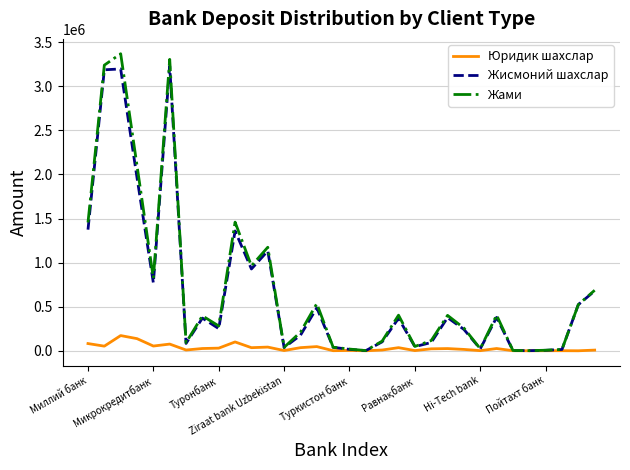

Which series has the widest spread of values?

Жами